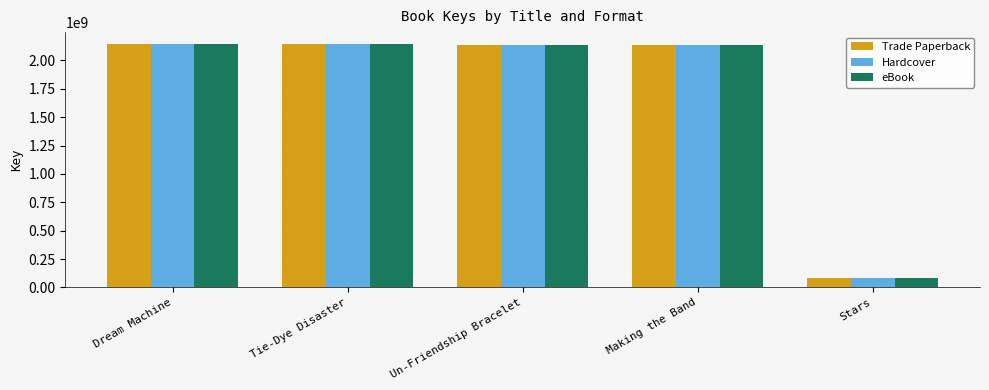

The Hardcover series shows 78523160 at Stars. True or false?

True